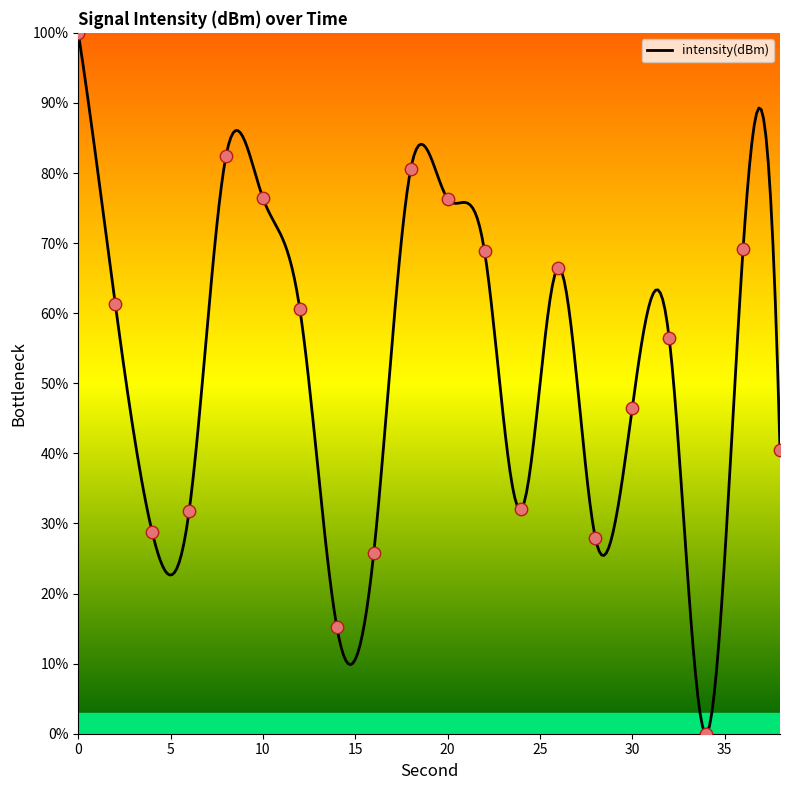

What is the change in value from 16 to 18?

+54.8